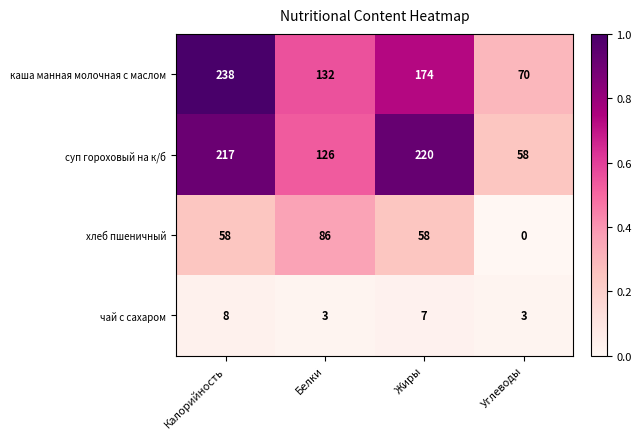

Reading left to right, extract all data points from this chart.

каша манная молочная с маслом: Калорийность=238	Белки=132	Жиры=174	Углеводы=70
суп гороховый на к/б: Калорийность=217	Белки=126	Жиры=220	Углеводы=58
хлеб пшеничный: Калорийность=58	Белки=86	Жиры=58	Углеводы=0
чай с сахаром: Калорийность=8	Белки=3	Жиры=7	Углеводы=3